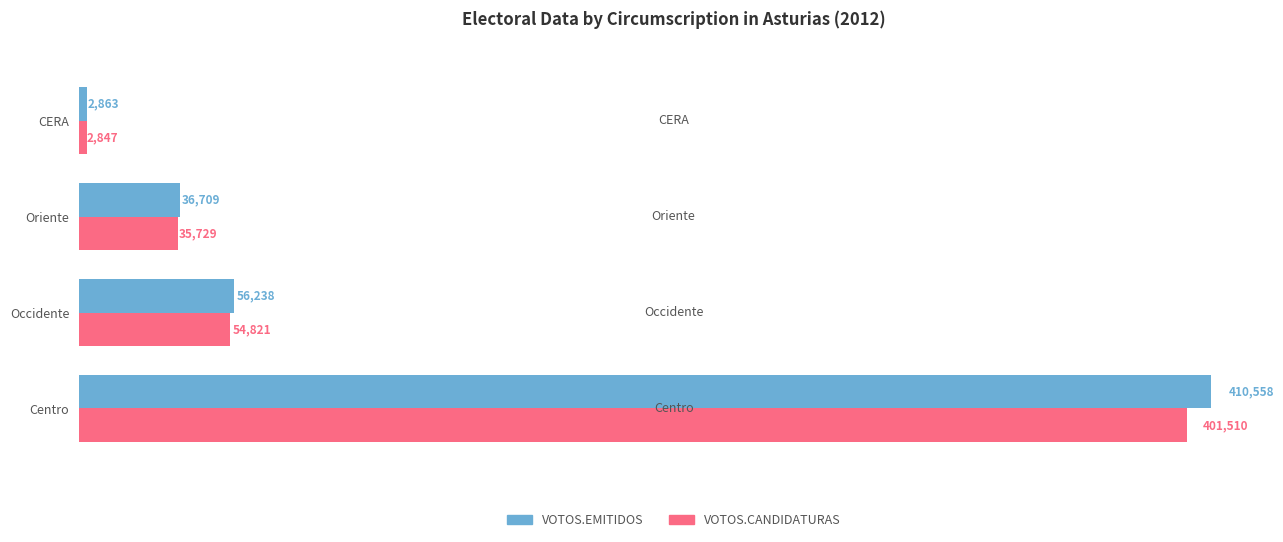

What is the difference between the maximum and minimum values in the VOTOS.EMITIDOS series?

407695